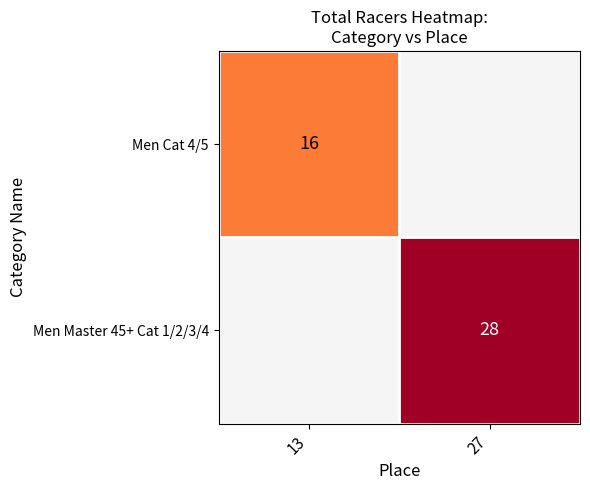

True or false: Men Master 45+ Cat 1/2/3/4 has a value of 28 at 27.

True